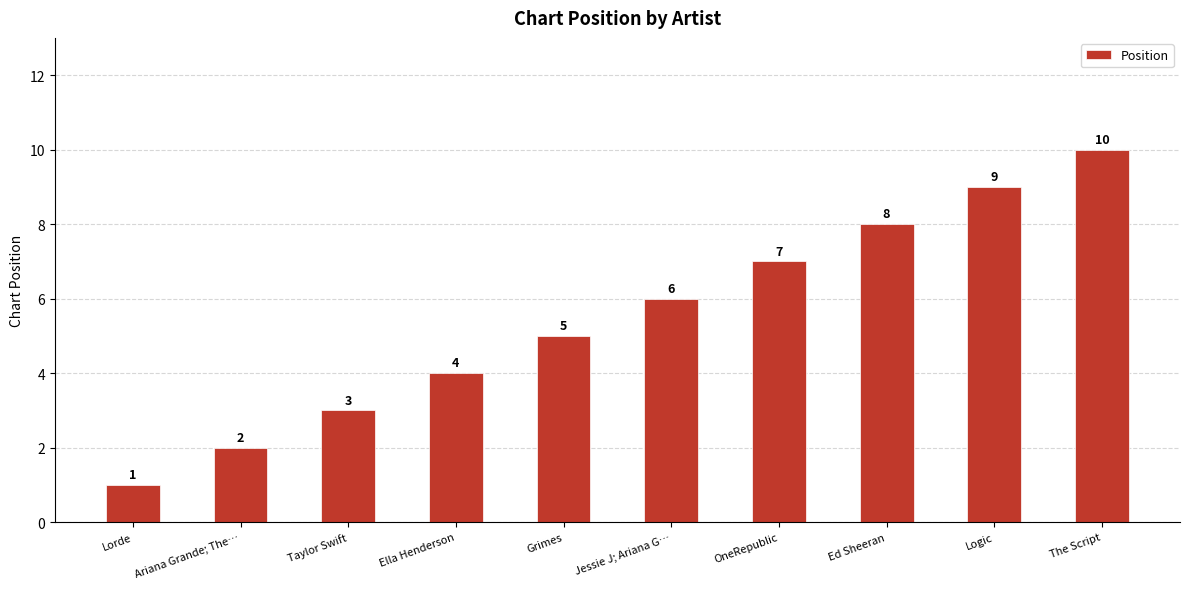

What is the value of the 1st bar from the left?

1